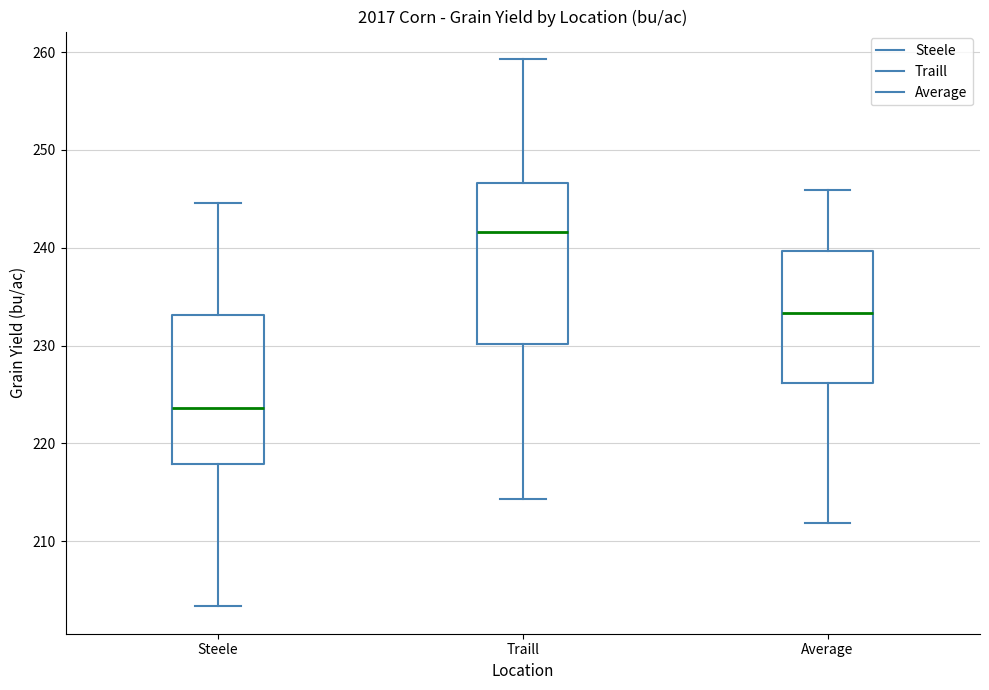

Which box is the tallest, from its lower edge to its upper edge?

Traill